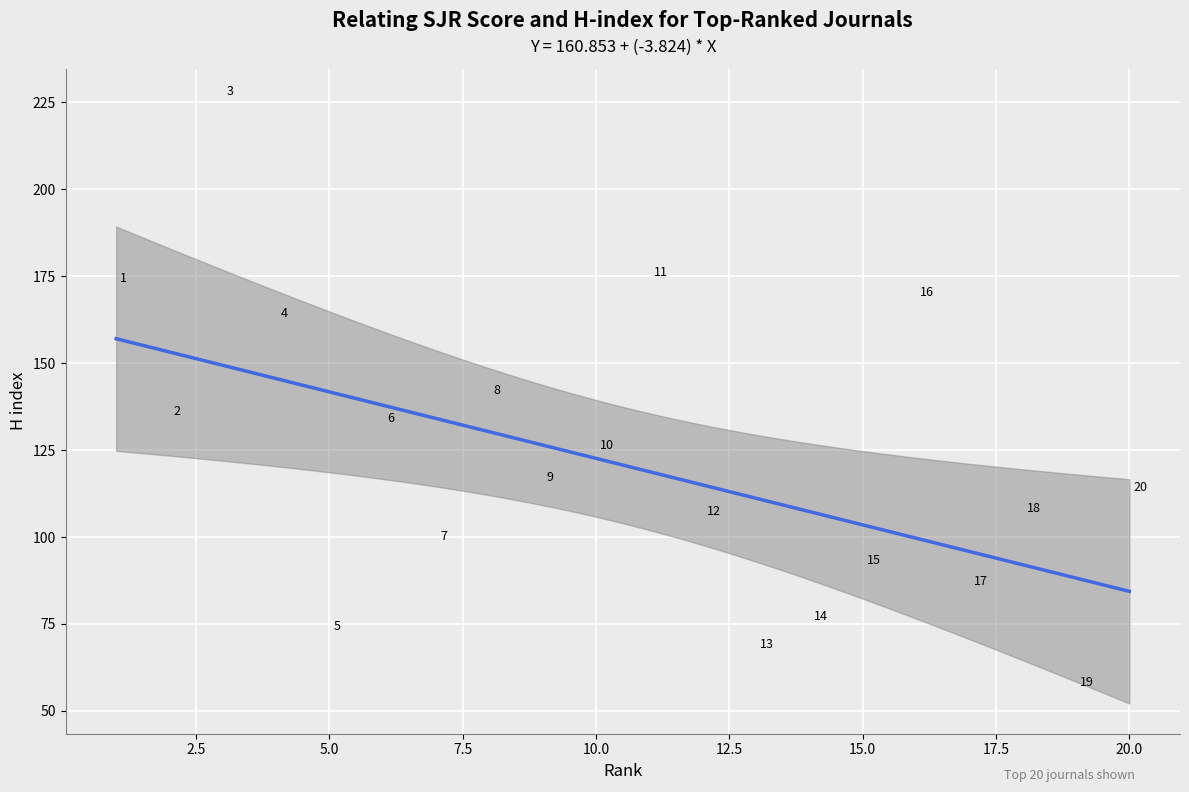

What is the range of Y values (max minus min)?

170